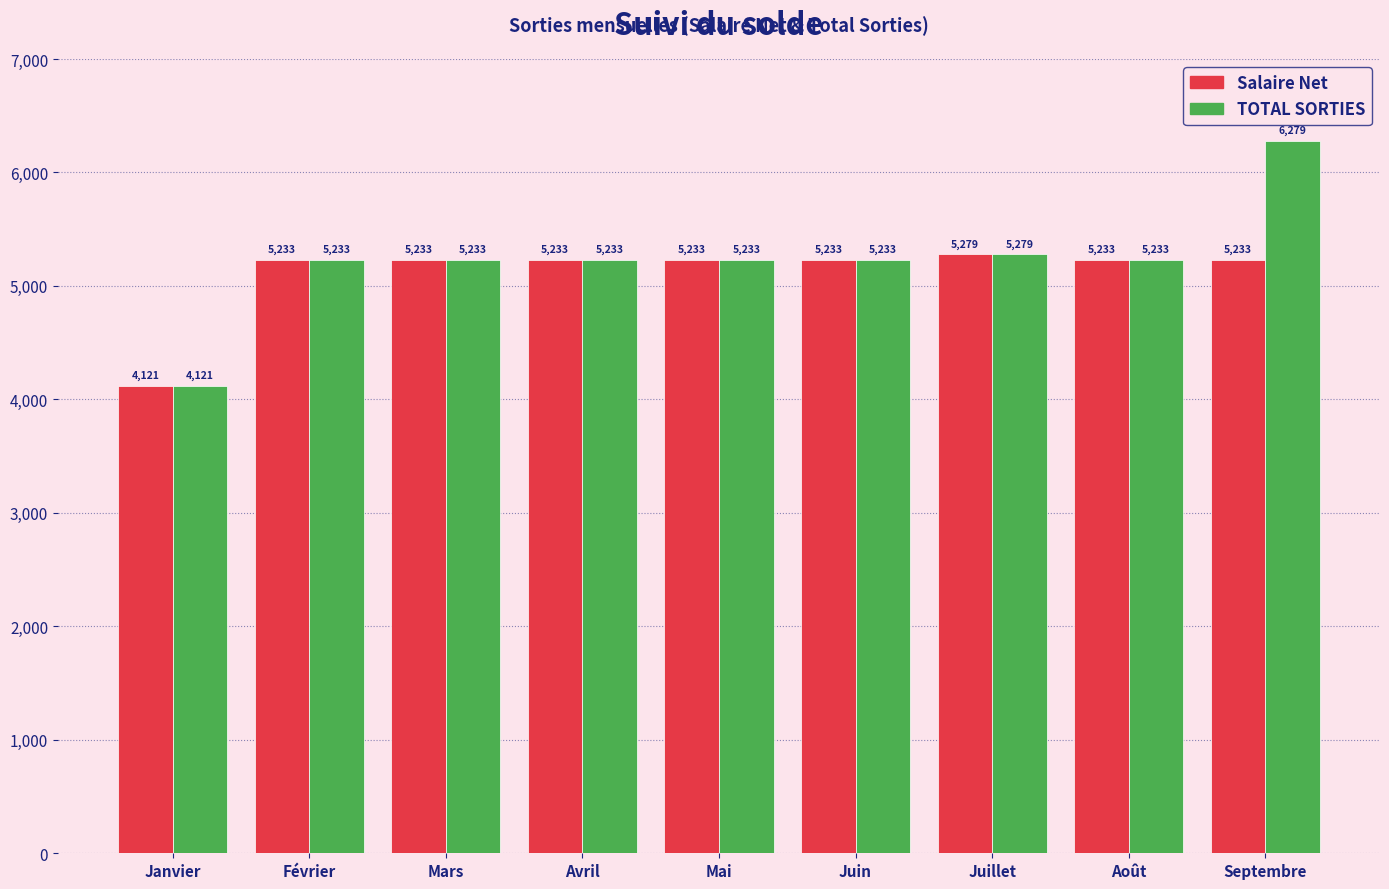

Which series has the largest total across all categories?

TOTAL SORTIES